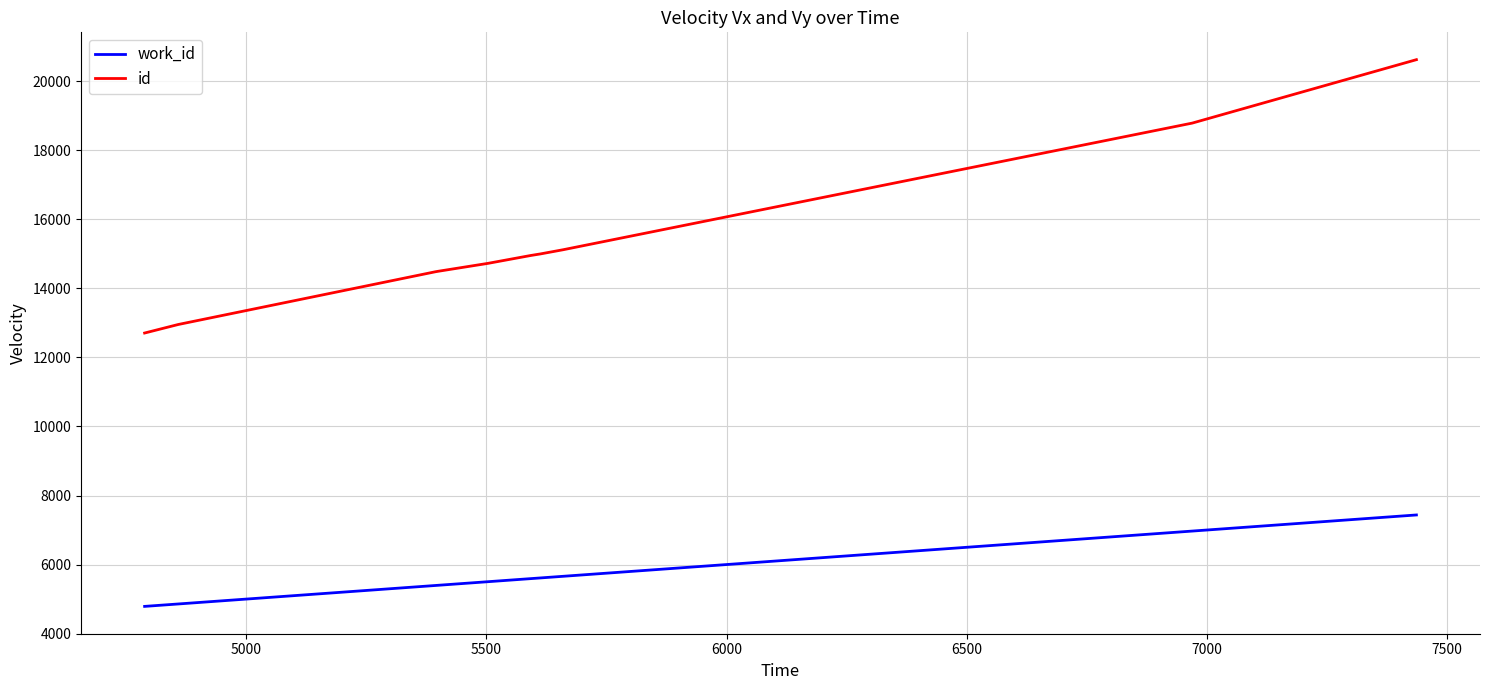

What is the difference between the maximum and minimum values in the work_id series?

2649